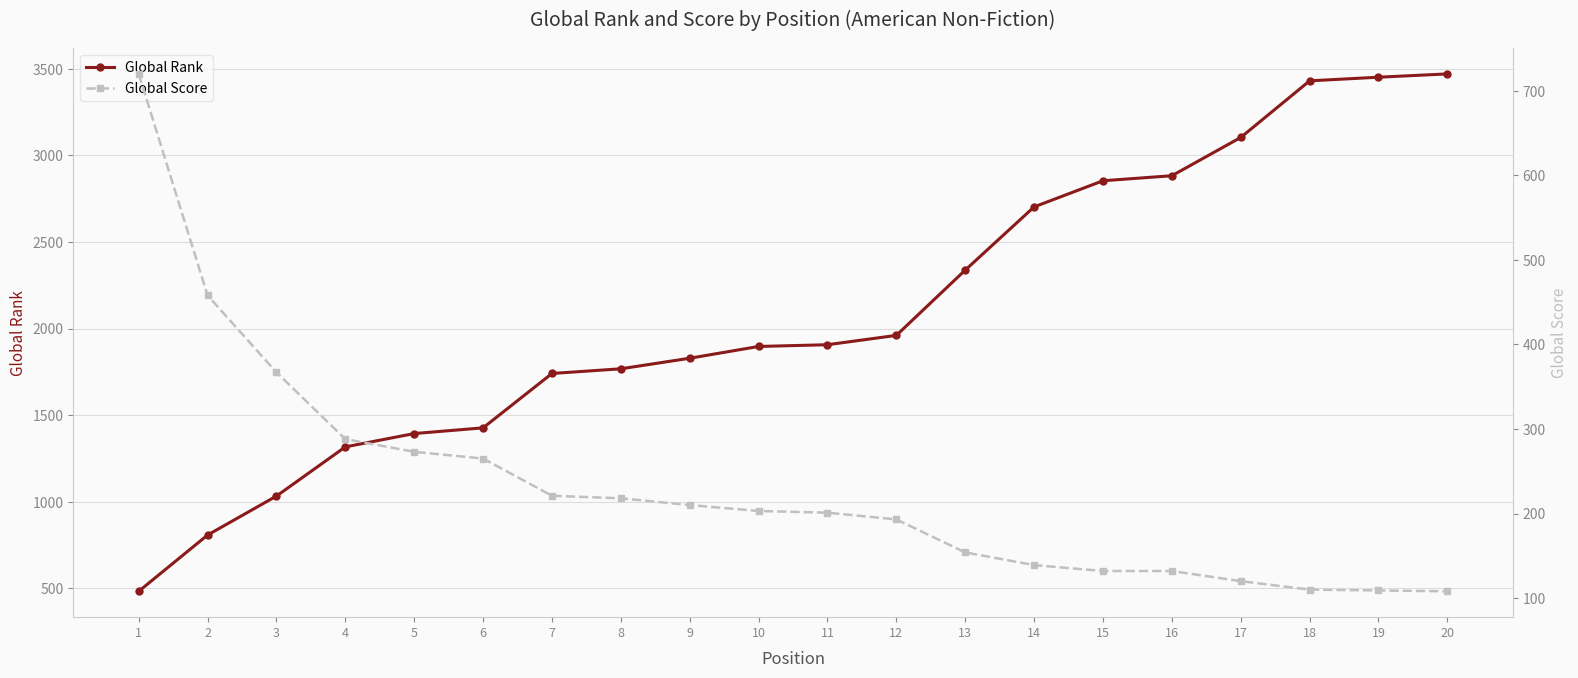

Count the number of data series in this chart.

2